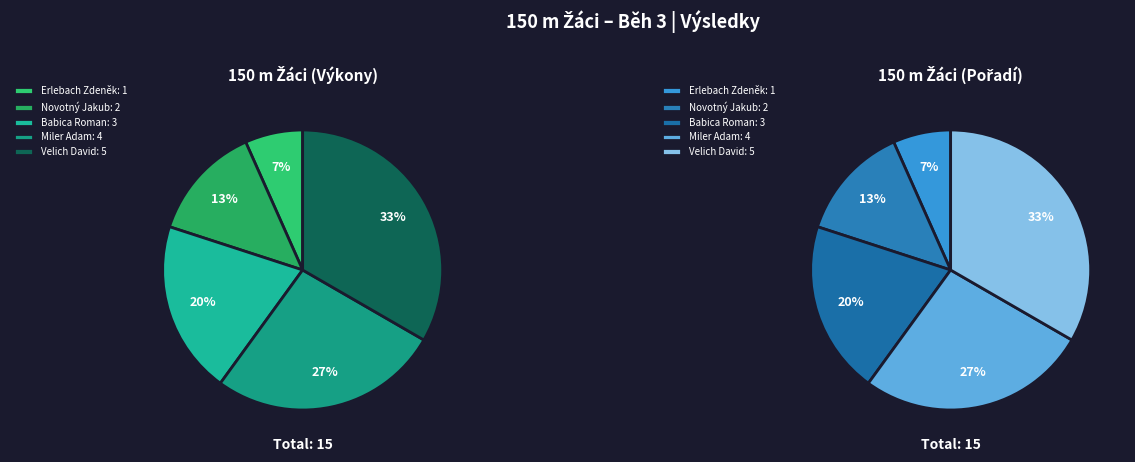

Is there any slice that represents more than half of the pie?

No